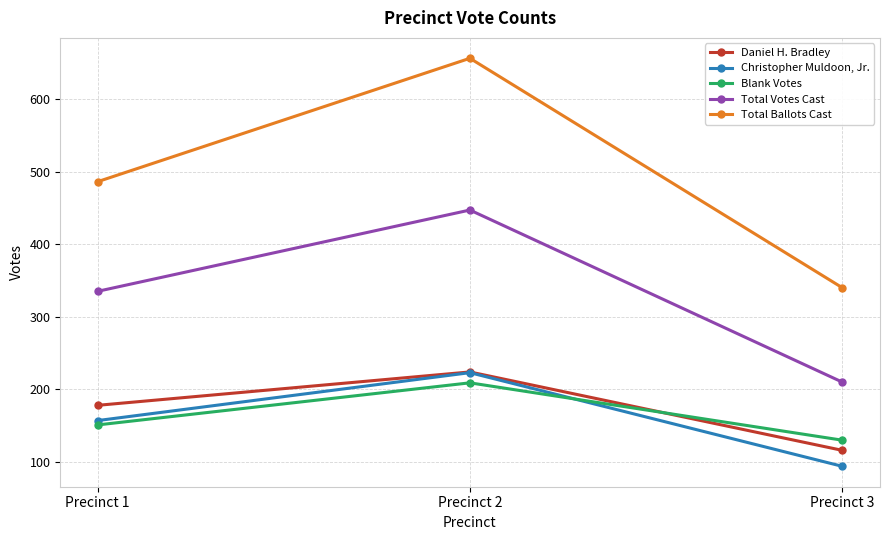

What is the smallest value displayed?

94